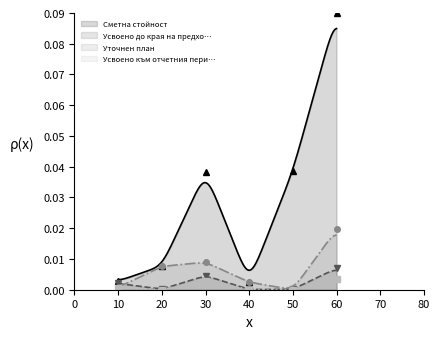

Which series has the largest range (max minus min)?

Сметна стойност